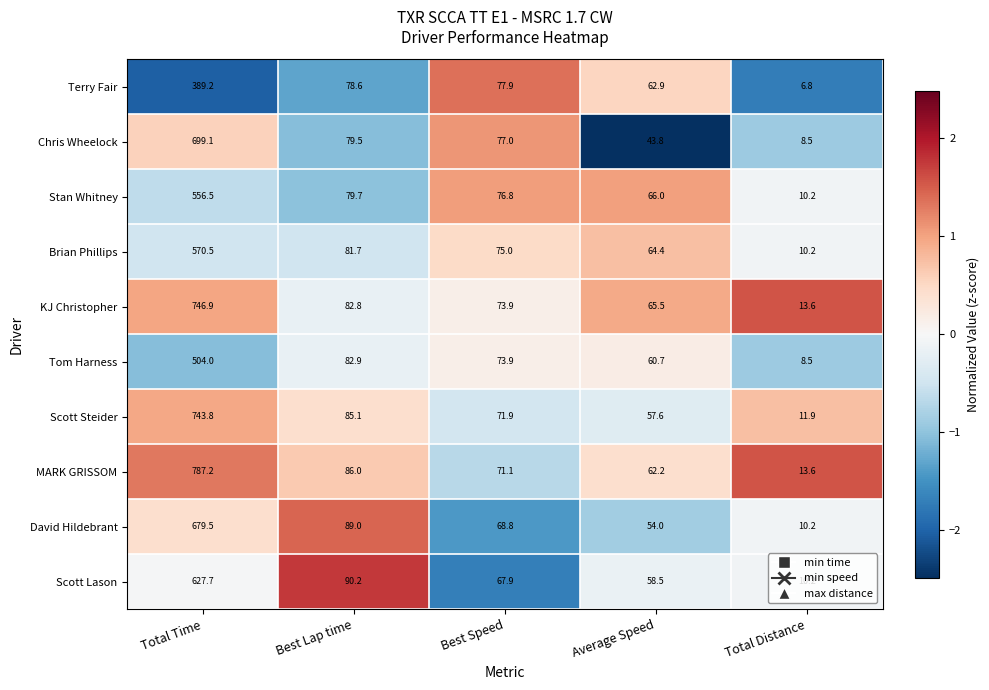

Is it true that David Hildebrant equals 14.9 at Total Distance?

False